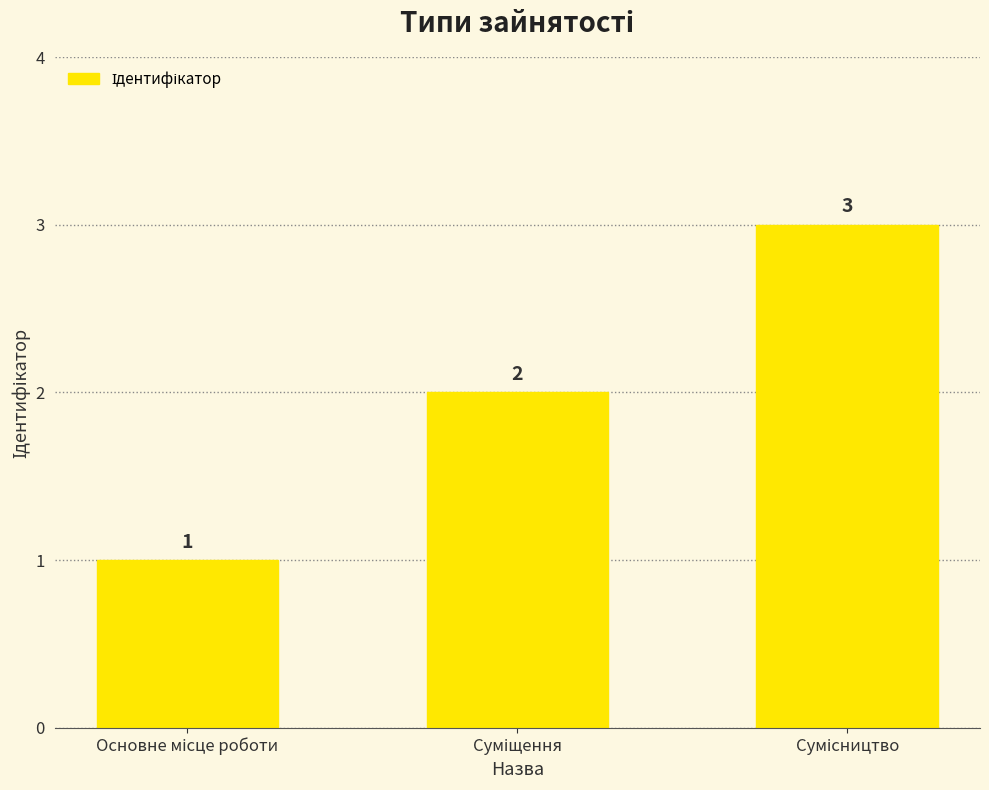

What is the minimum value shown in the chart?

1